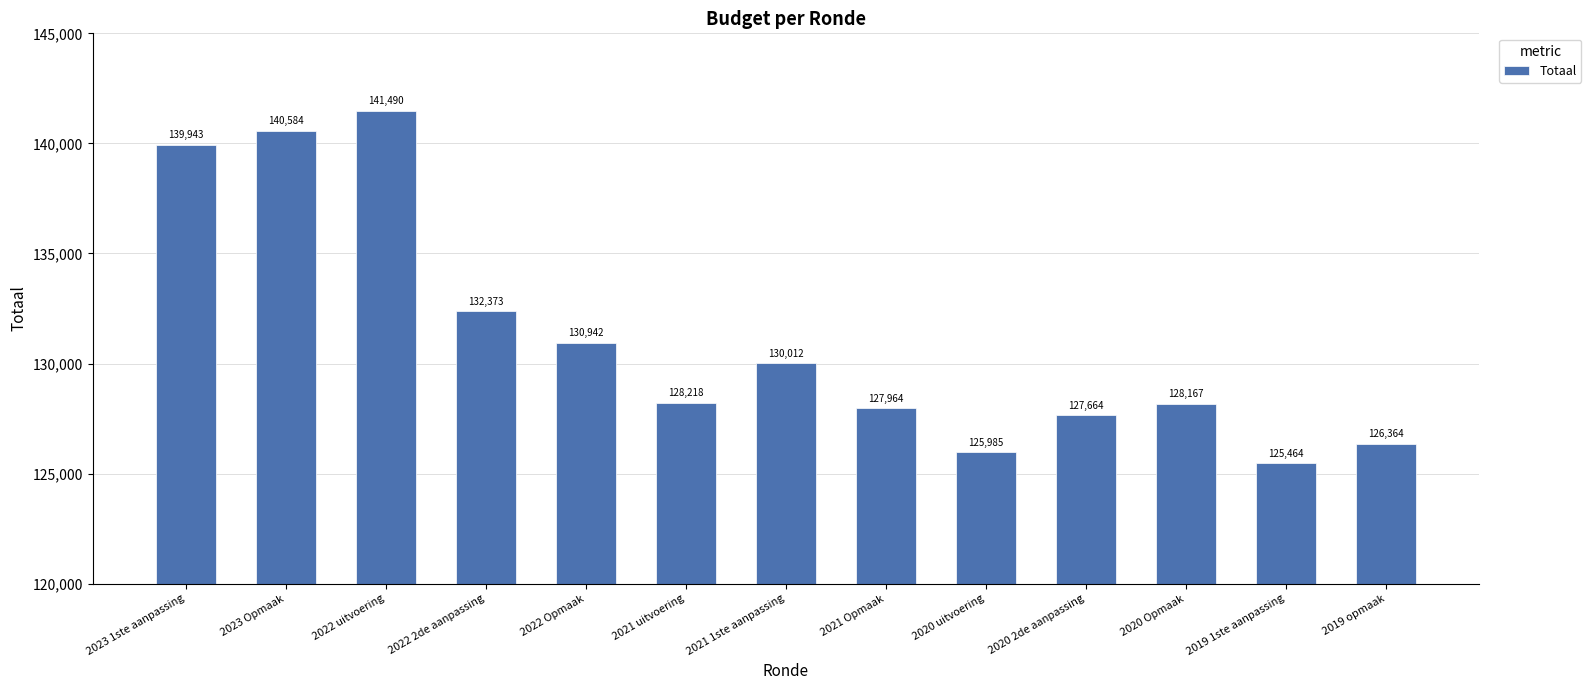

The chart shows a value of 219746 at 2022 2de aanpassing. True or false?

False